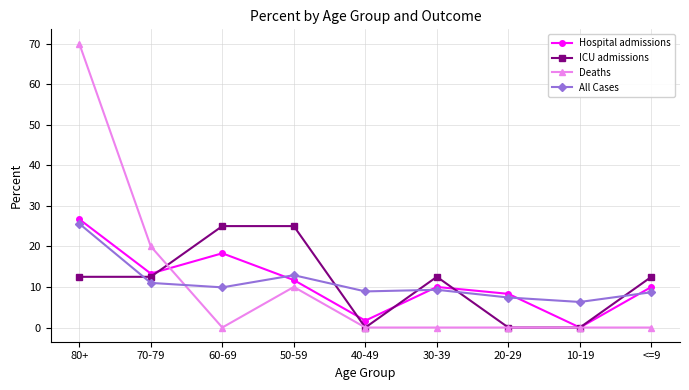

Is it true that ICU admissions equals 0.0 at 40-49?

True